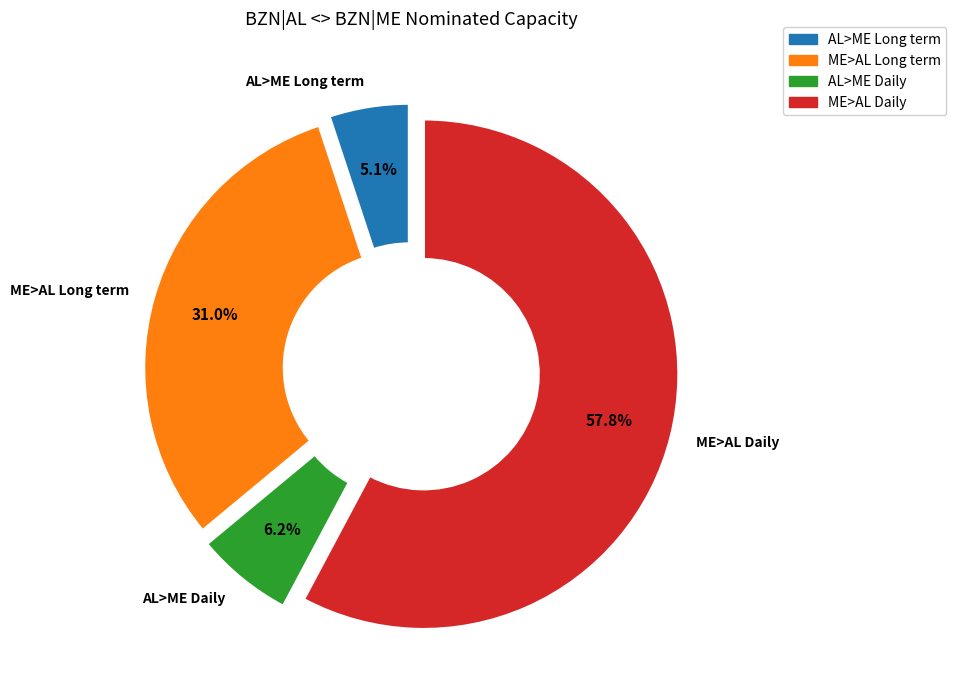

Approximately how many times larger is the value at ME>AL Long term compared to ME>AL Daily?

0.5